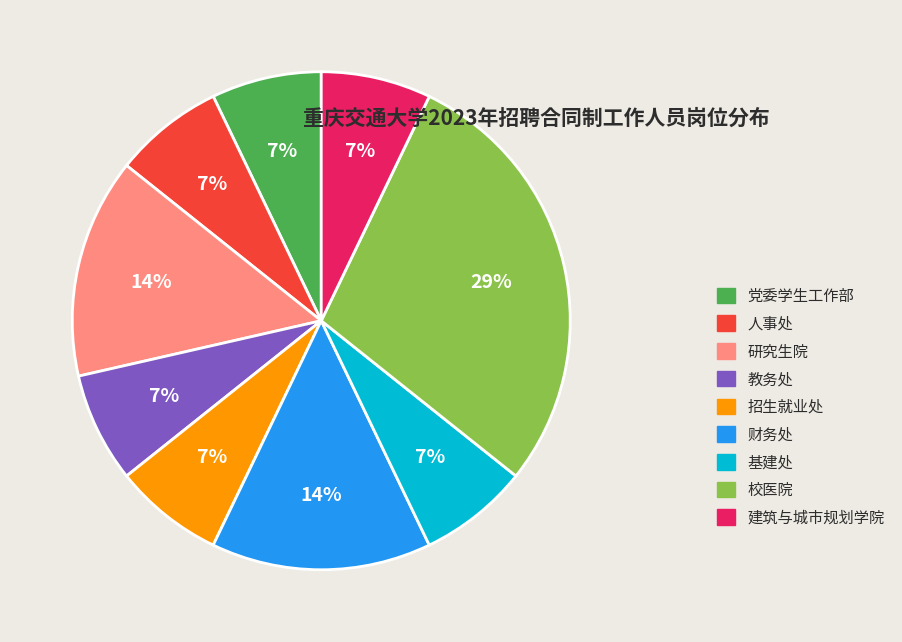

True or false: 校医院 accounts for 29% of the total.

True